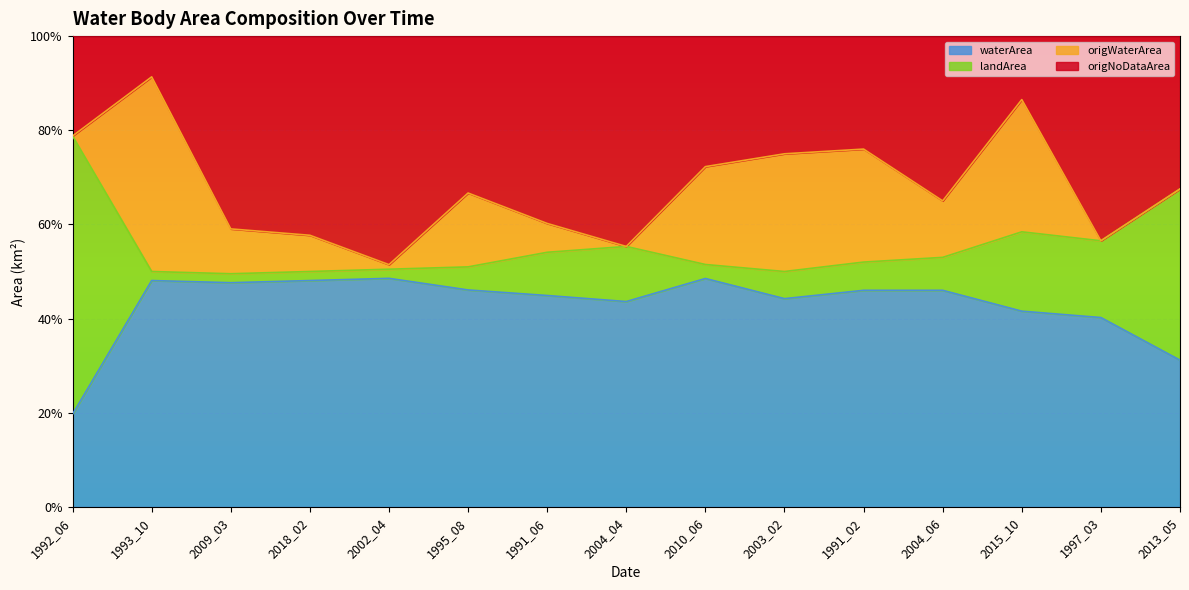

What are all the series names shown in the legend?

waterArea, landArea, origWaterArea, origNoDataArea